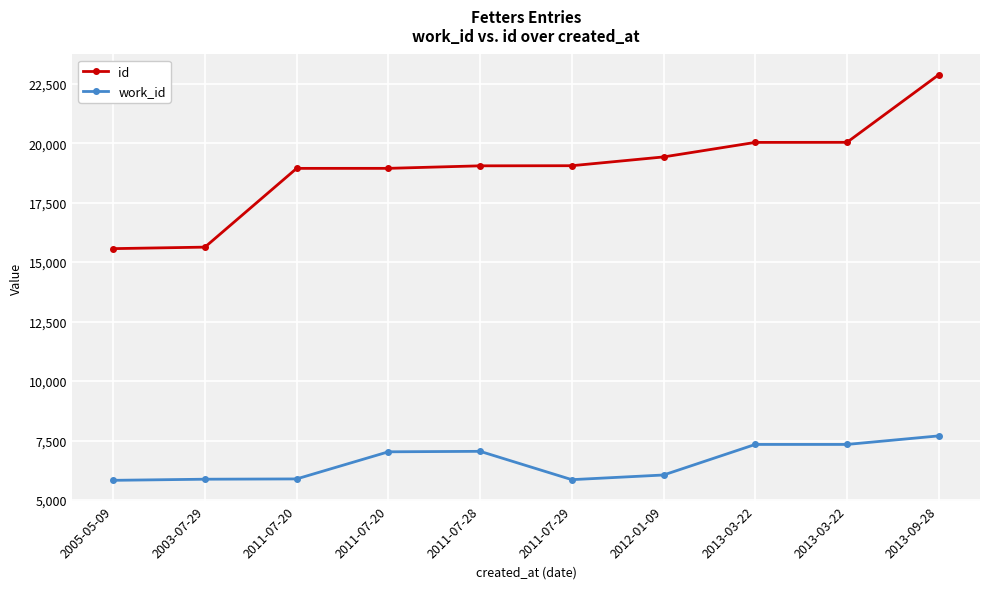

True or false: work_id and id intersect in this chart.

False